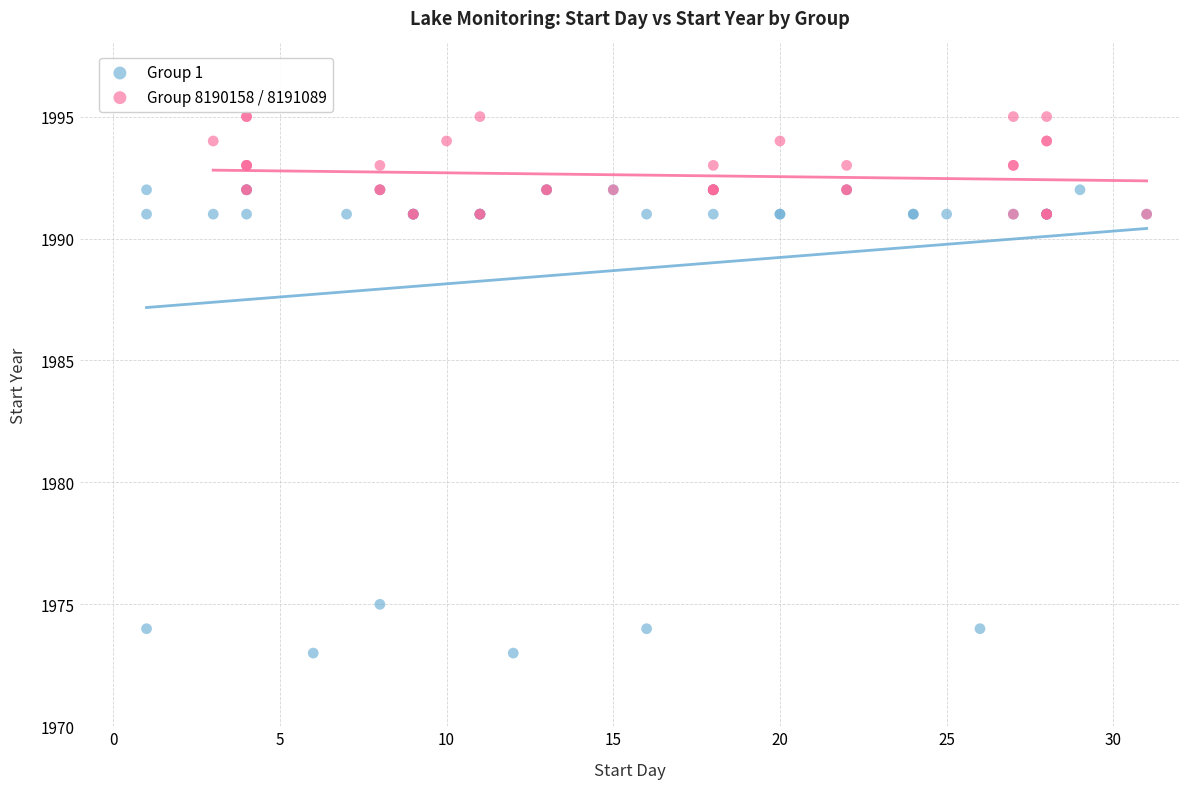

Which series reaches the minimum Y coordinate?

Group 1